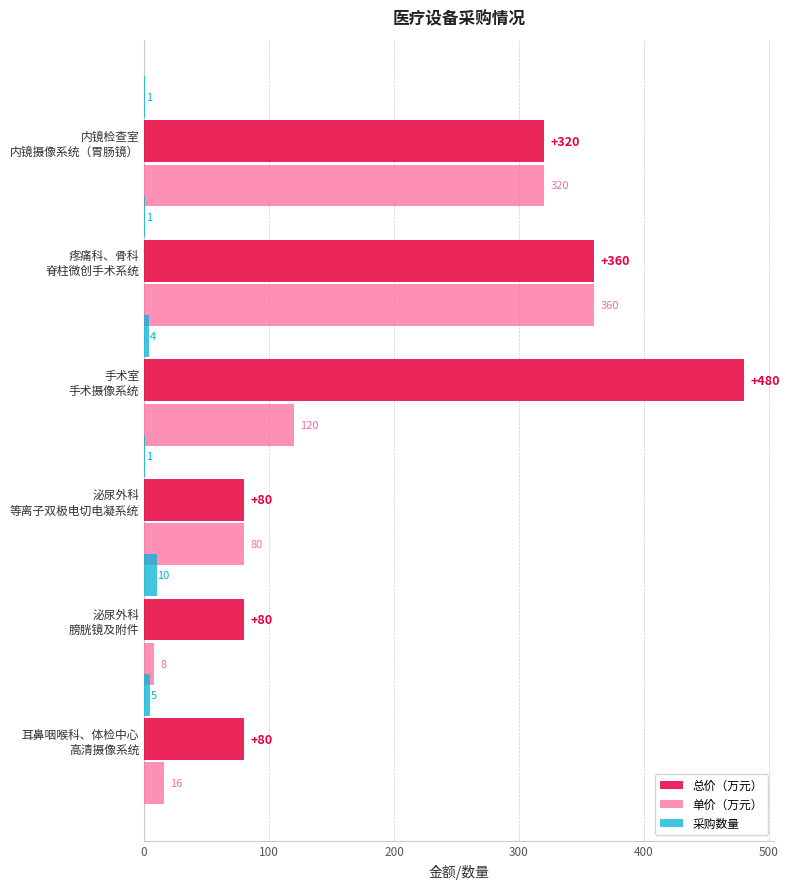

Which series has the largest total across all categories?

总价（万元）